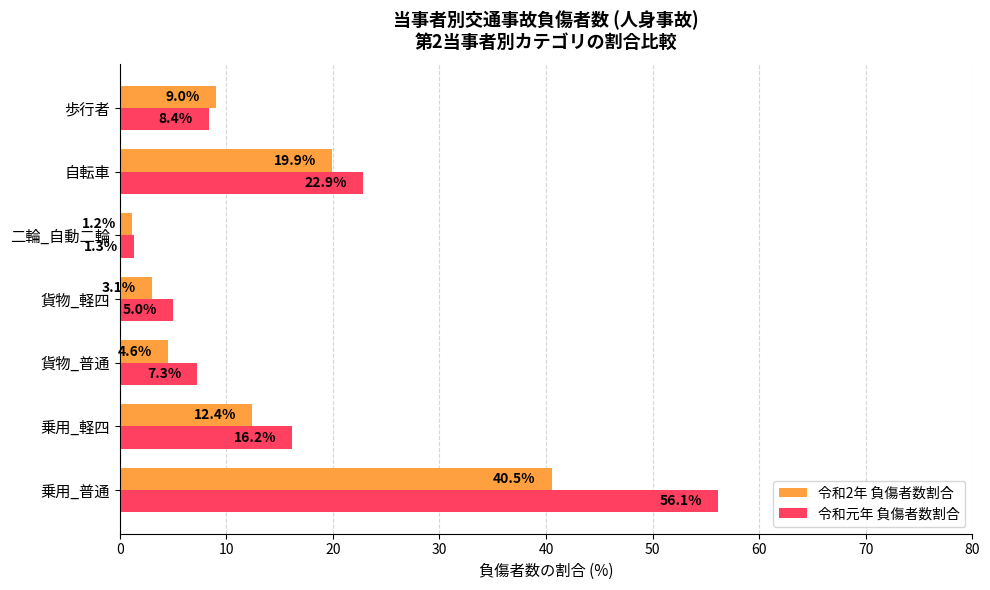

Rank the series at 貨物_軽四 from lowest to highest value.

令和2年 負傷者数割合, 令和元年 負傷者数割合